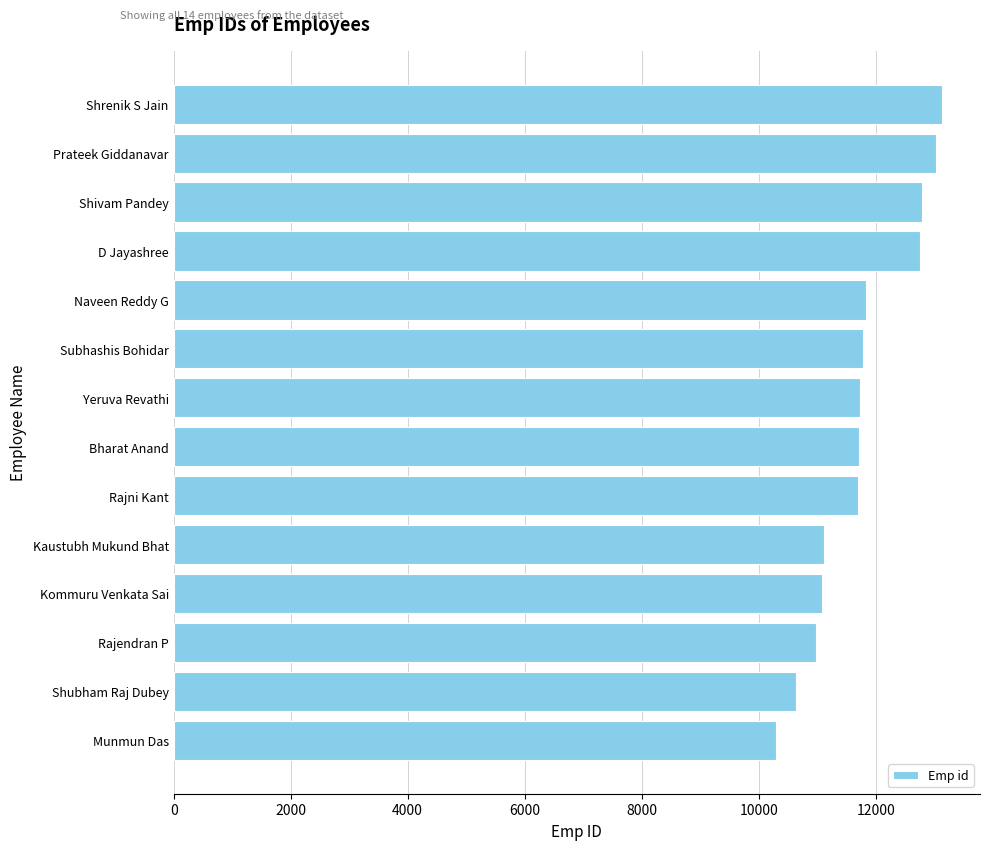

The chart shows a value of 12757 at D Jayashree. True or false?

True